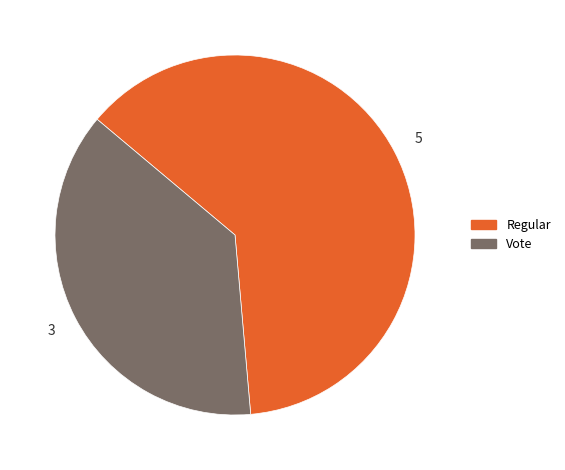

How many slices are in this pie chart?

2